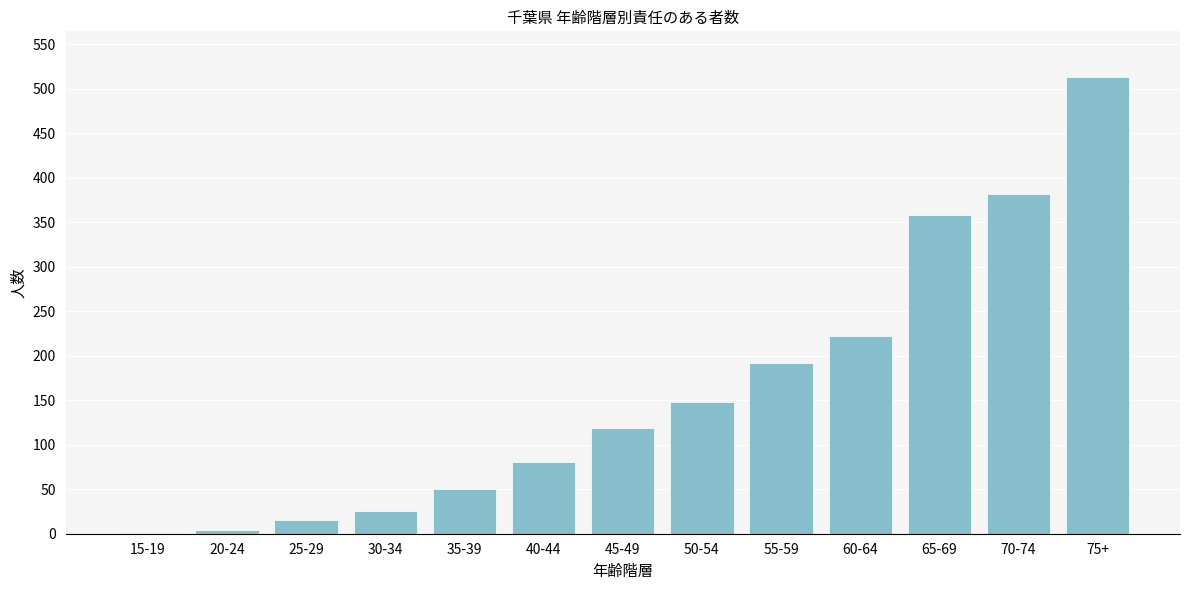

Reading left to right, extract all data points from this chart.

15-19=1	20-24=4	25-29=15	30-34=25	35-39=50	40-44=80	45-49=119	50-54=148	55-59=192	60-64=222	65-69=358	70-74=382	75+=513